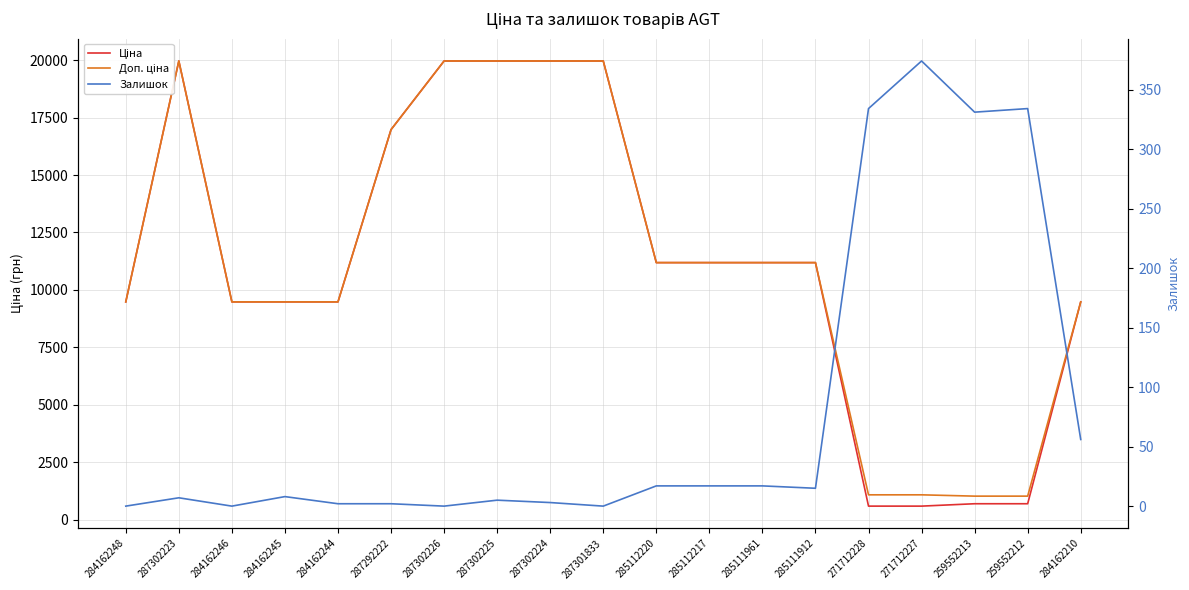

What is the sum of all Залишок values?

1522.0